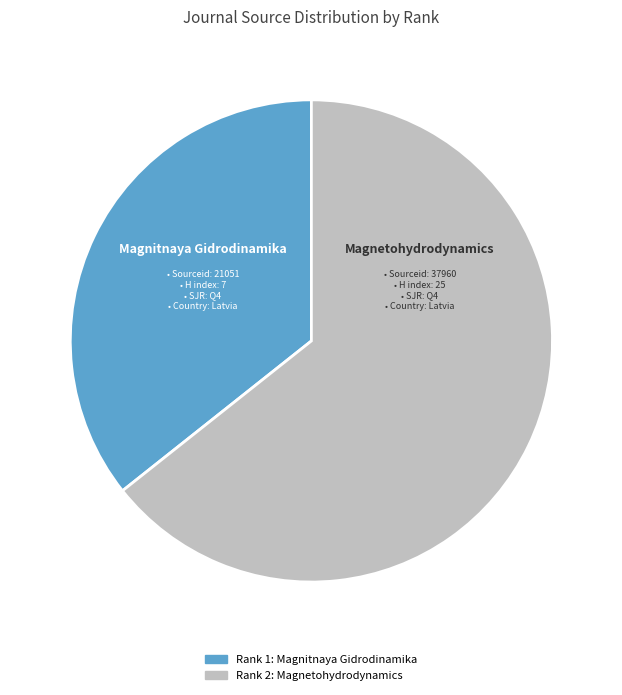

Does any single category account for the majority?

Yes